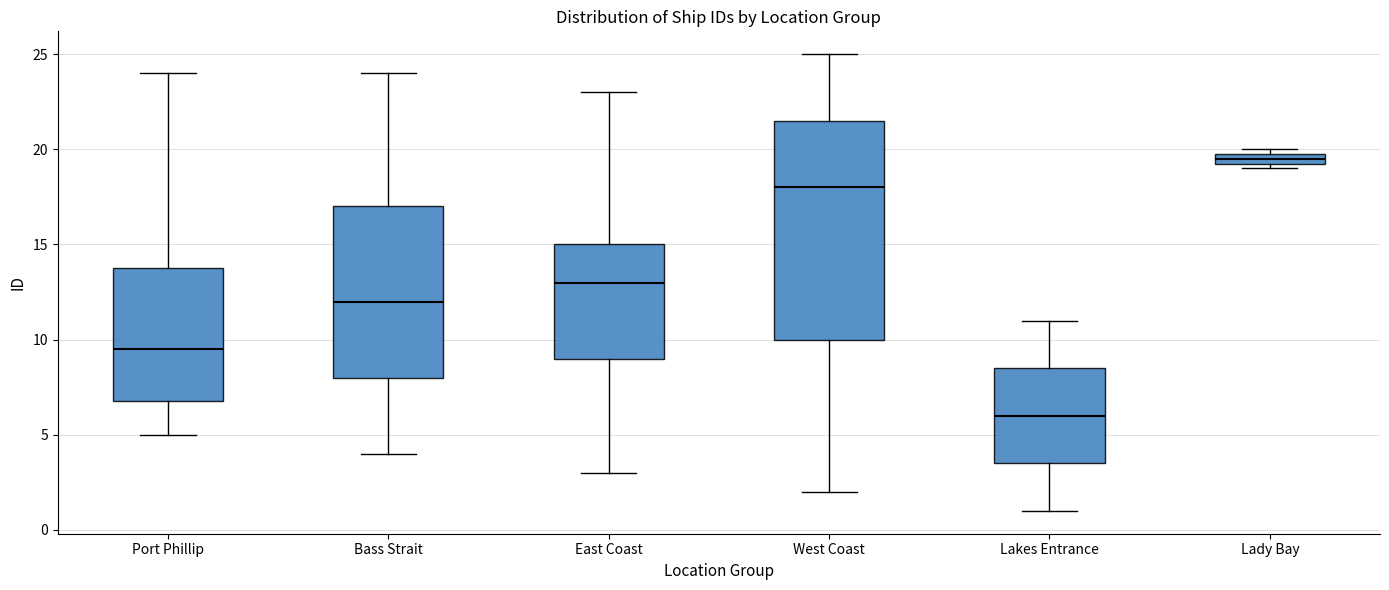

Which box is the tallest, from its lower edge to its upper edge?

West Coast